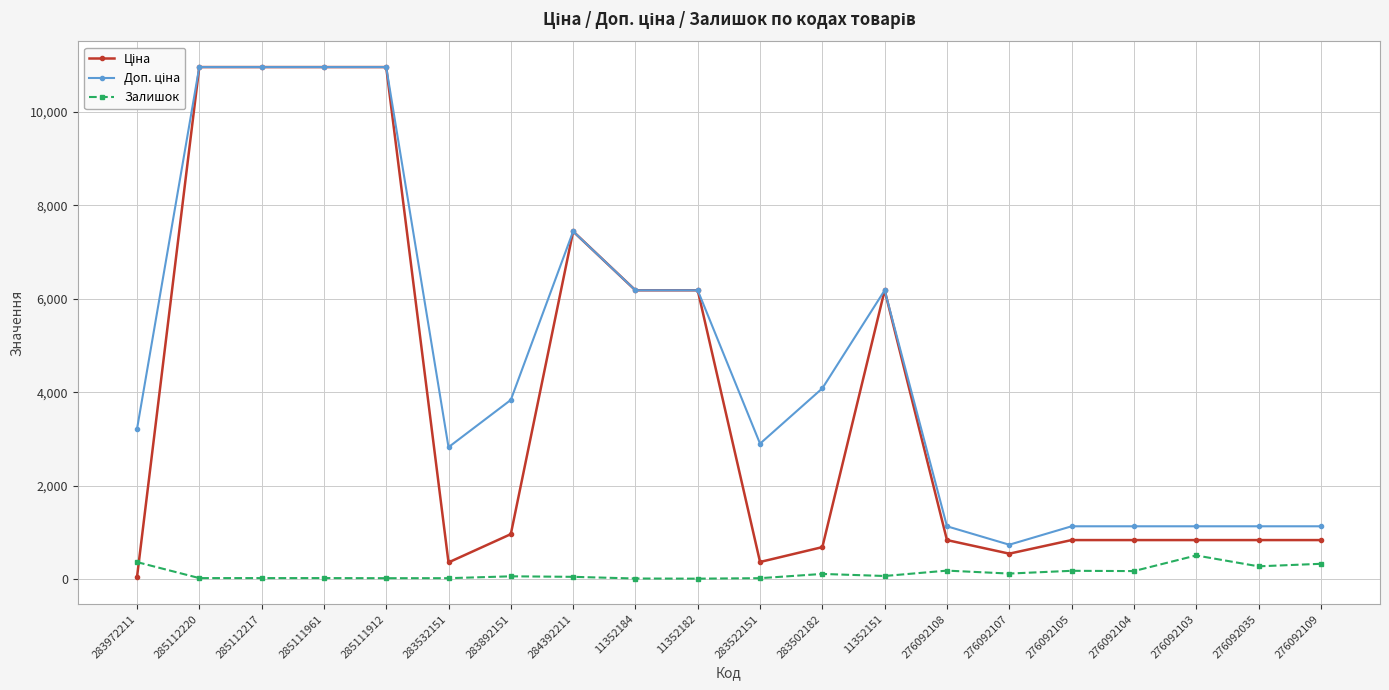

What is the lowest value of the Залишок series?

5.0